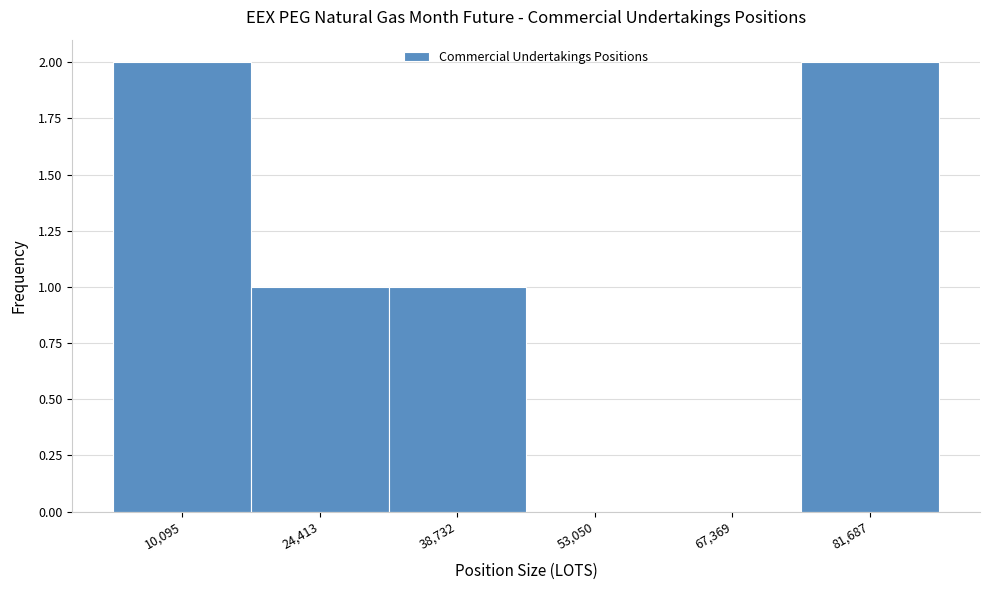

Reading right to left, what are all the values shown in this chart?

81,687=2	67,369=0	53,050=0	38,732=1	24,413=1	10,095=2